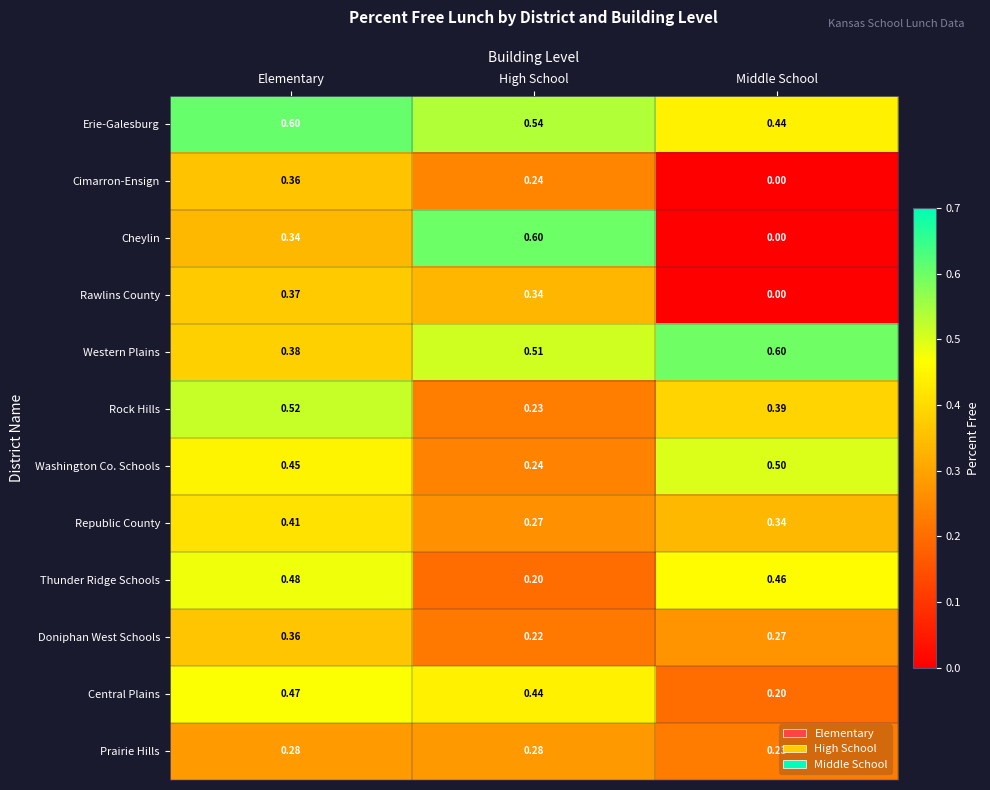

Where is Erie-Galesburg nearest to the value 0?

Middle School